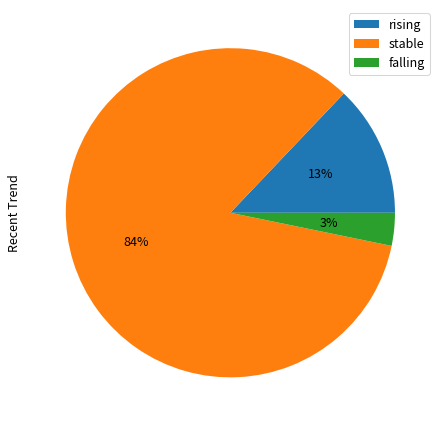

Is it true that rising is 19% of the pie?

False